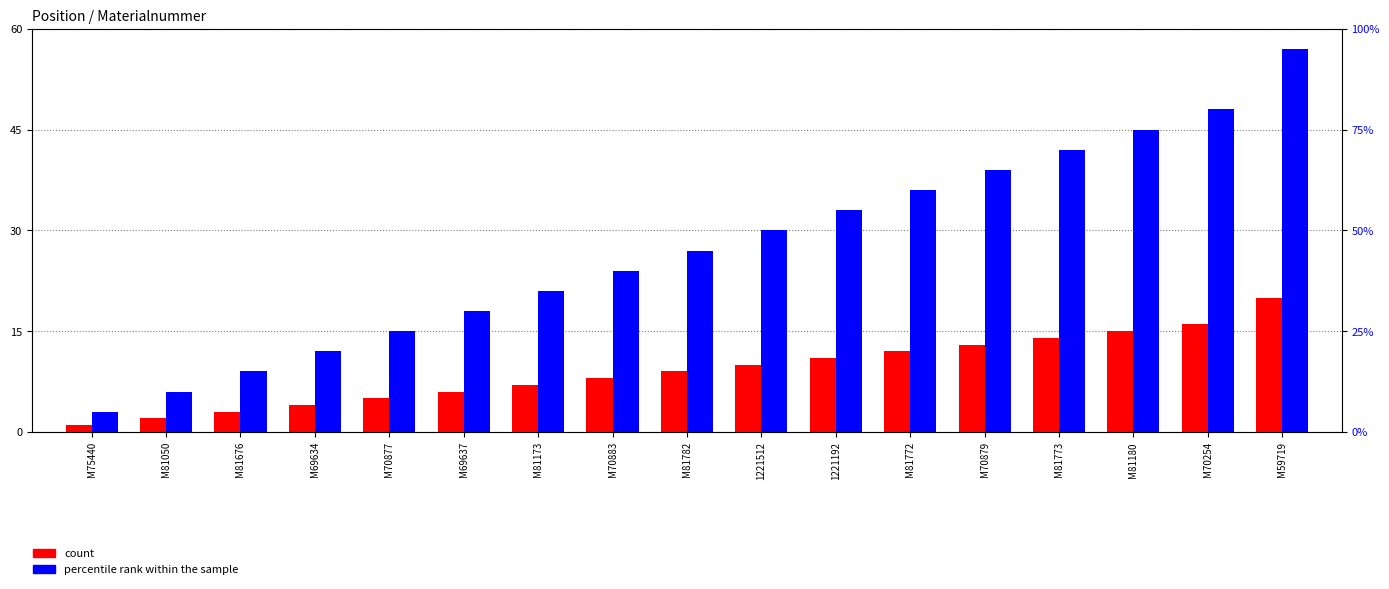

List the series in order of their overall mean, highest first.

percentile rank within the sample, count